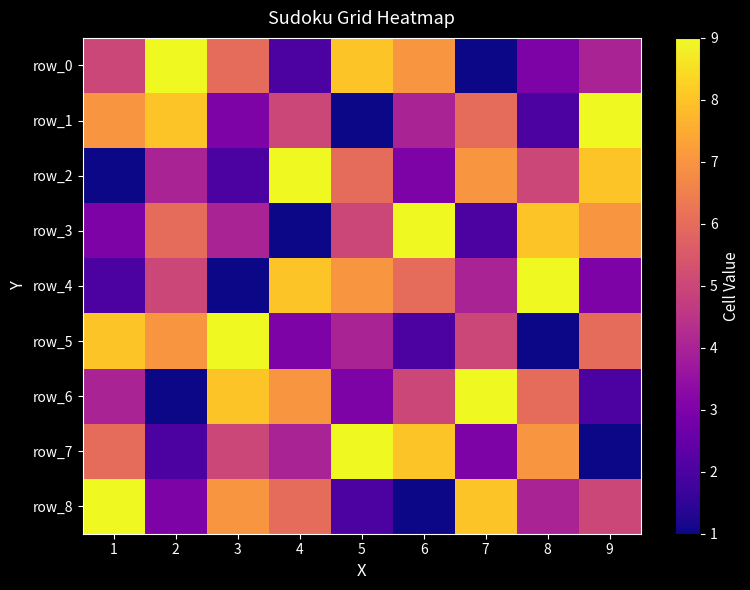

At which label does row_8 first exceed 5?

1